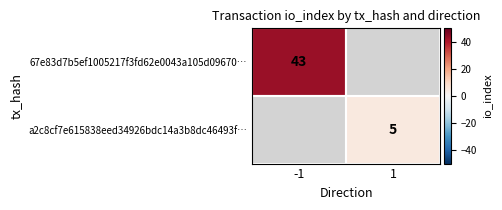

The a2c8cf7e615838eed34926bdc14a3b8dc46493f… series shows 7 at 1. True or false?

False